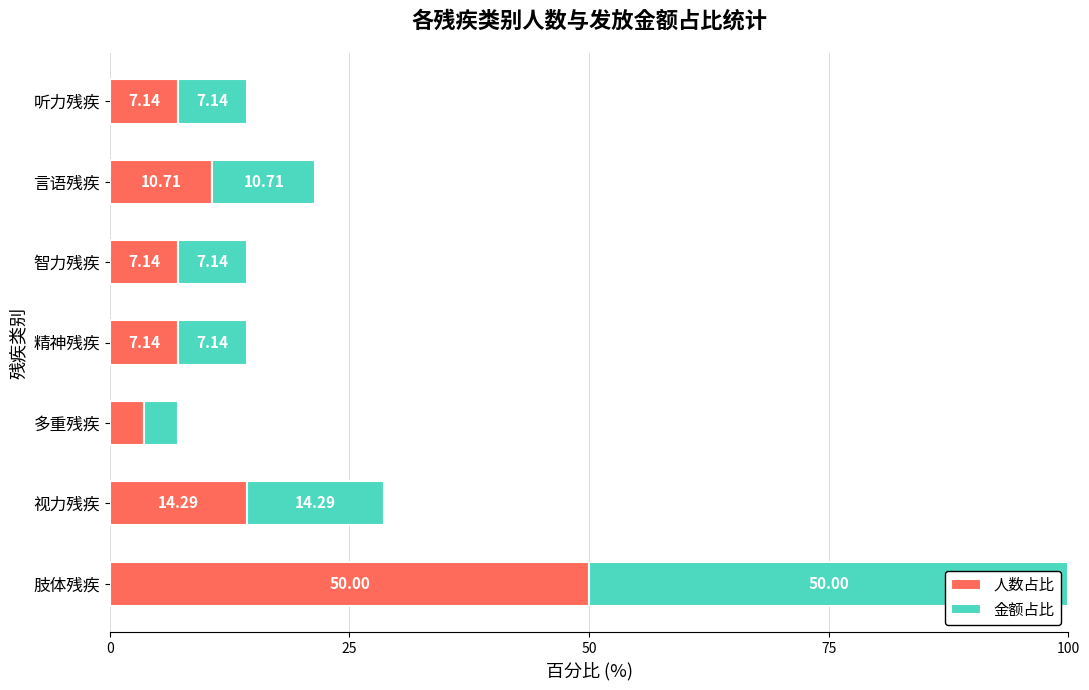

What is the total value across all series at 精神残疾?

14.3